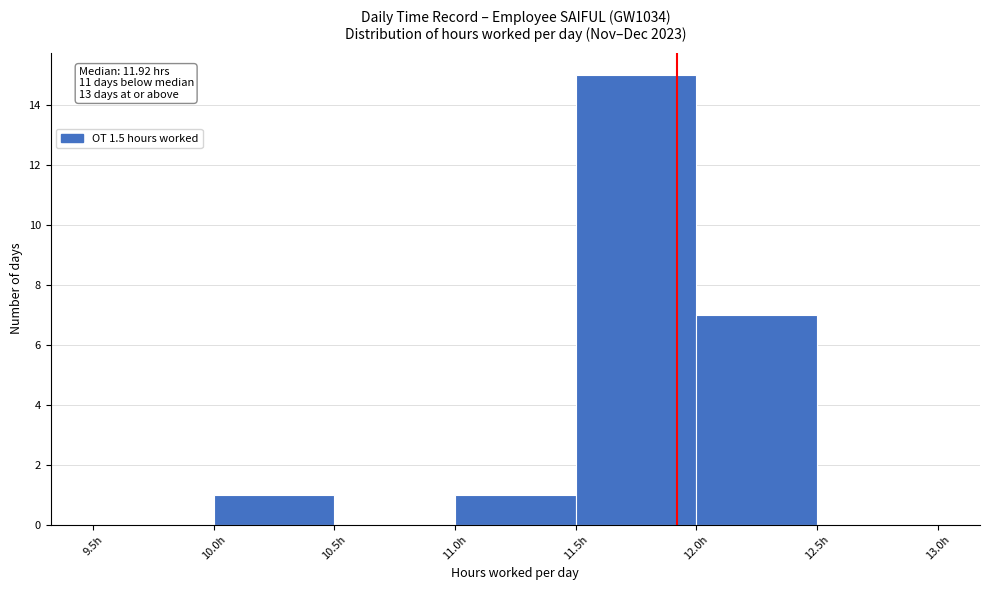

Over which range of the x-axis is the bar tallest?

11.5 to 12.0